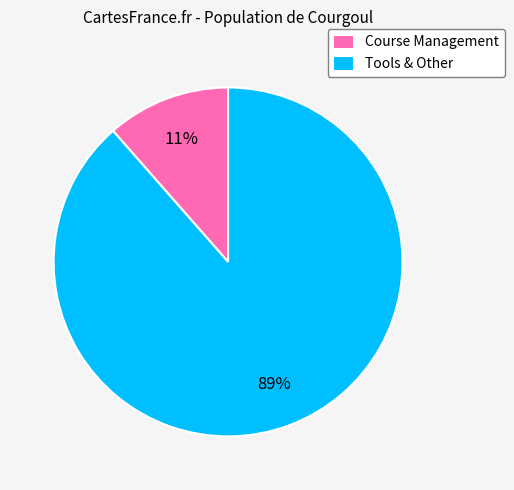

Between Course Management and Tools & Other, which is larger?

Tools & Other